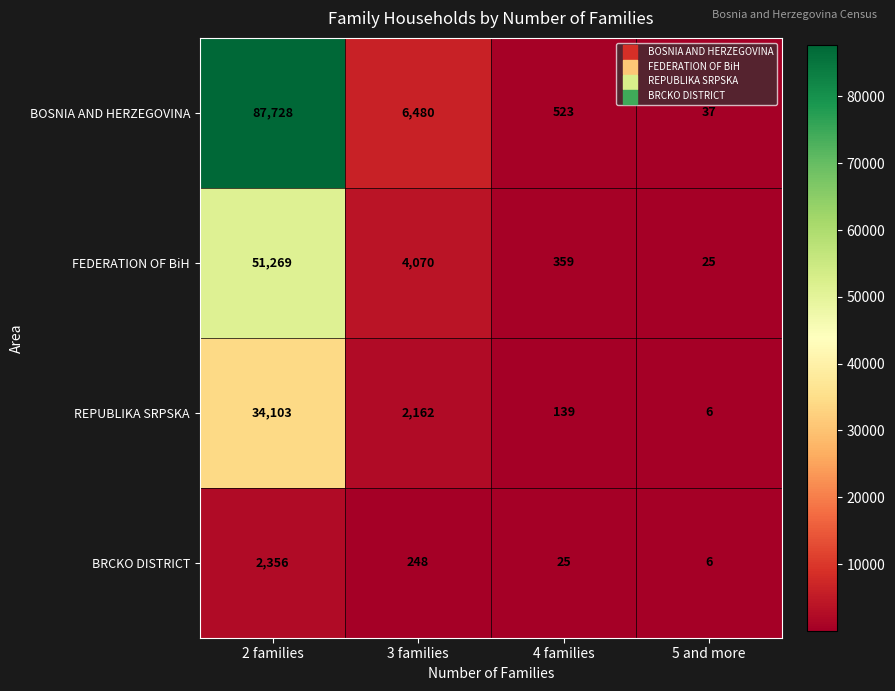

The value of BOSNIA AND HERZEGOVINA at 3 families is 6480. True or false?

True